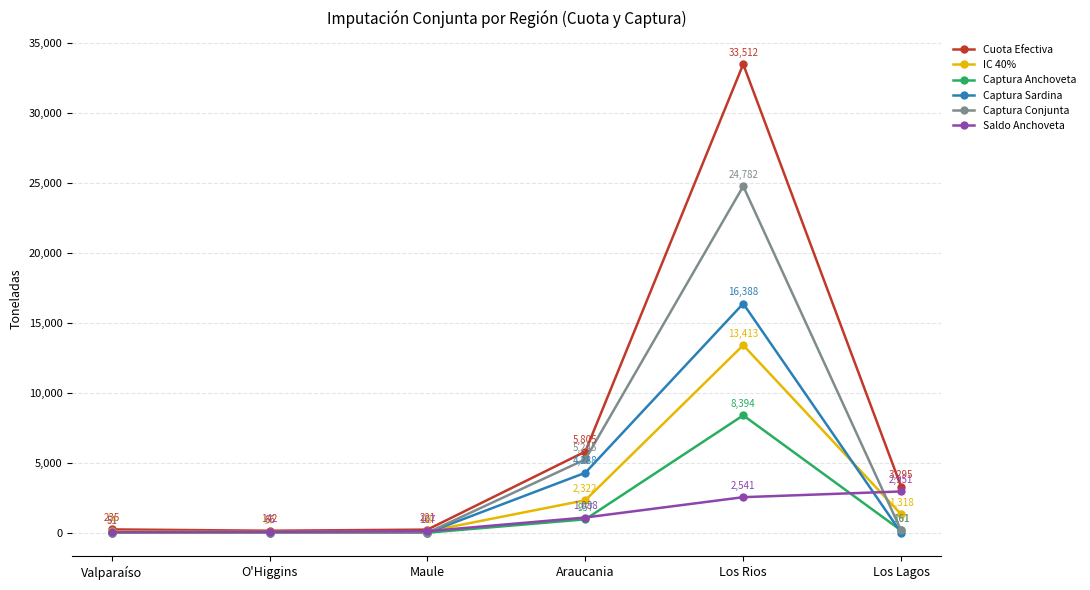

What is the lowest value of the Cuota Efectiva series?

142.0